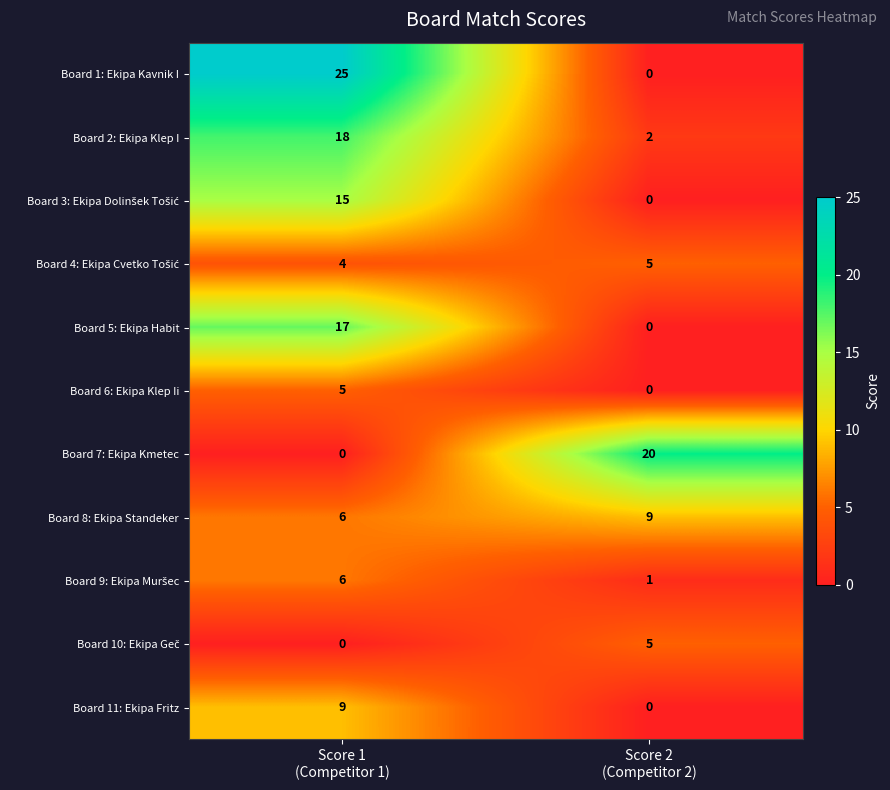

What is the sum of all Board 5: Ekipa Habit values?

17